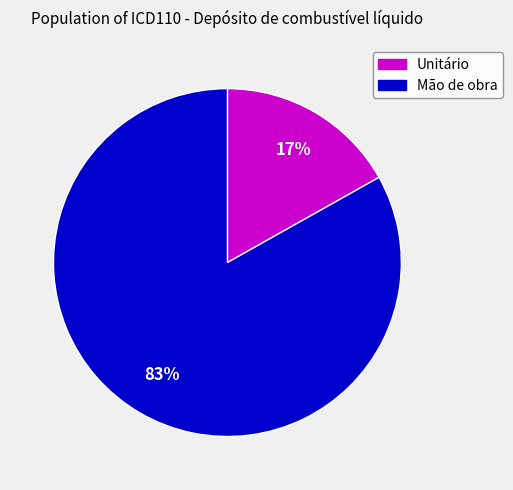

Is there a majority slice in this chart?

Yes